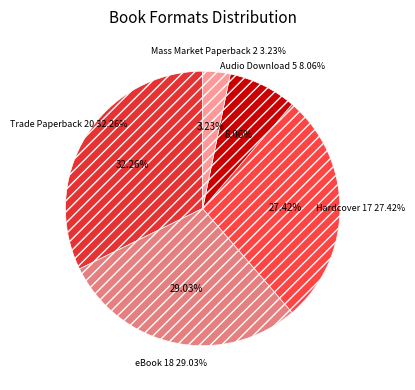

Combined, do Trade Paperback and Hardcover account for over 50%?

Yes